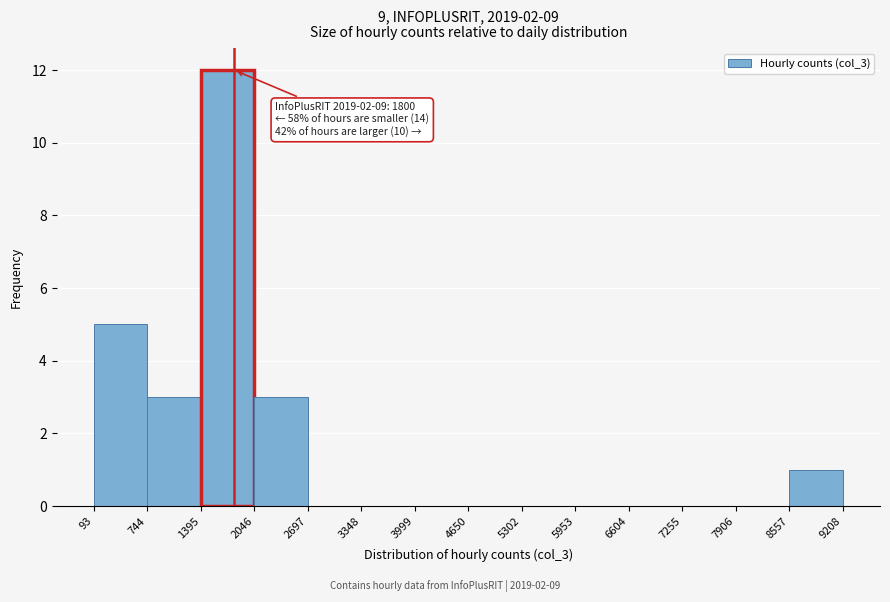

Which range on the x-axis has the tallest bar?

1395 to 2046